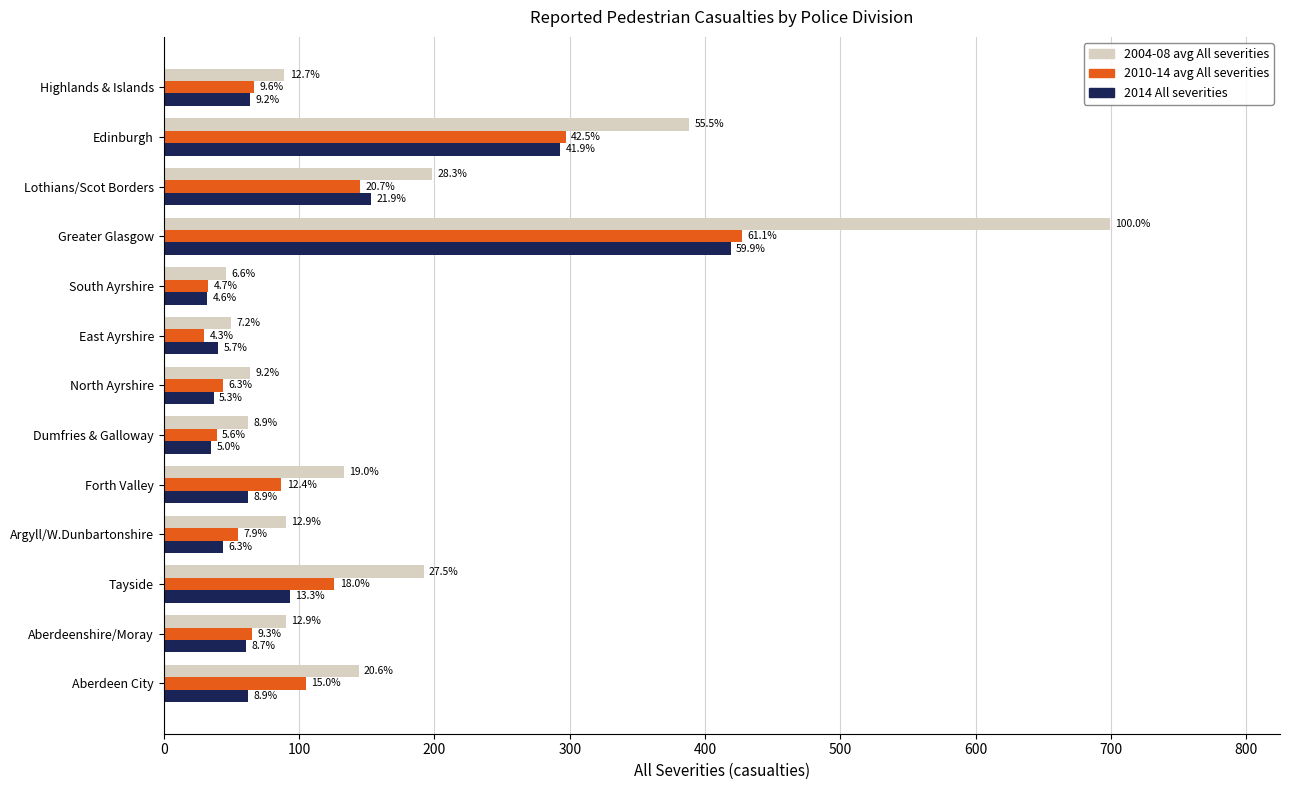

What is the sum of all 2010-14 avg All severities values?

1520